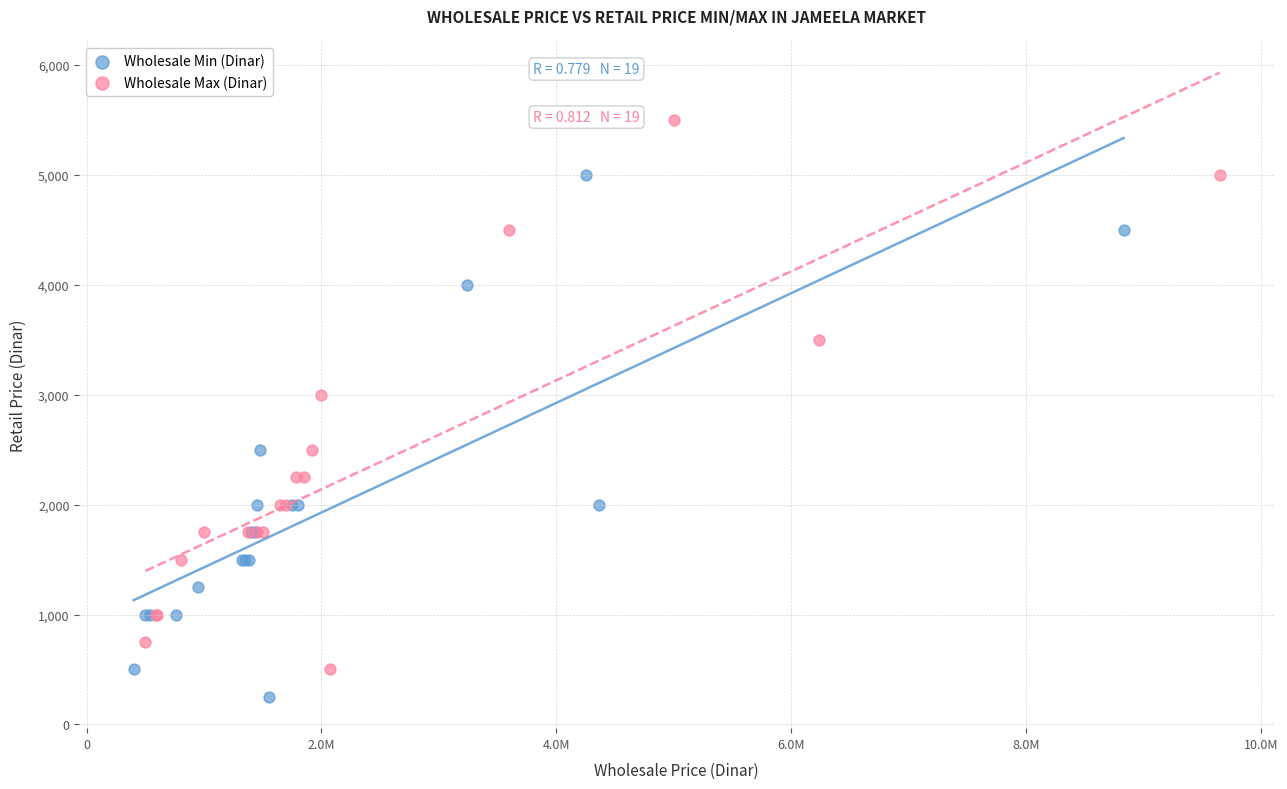

Which series reaches the minimum Y coordinate?

Wholesale Min (Dinar)